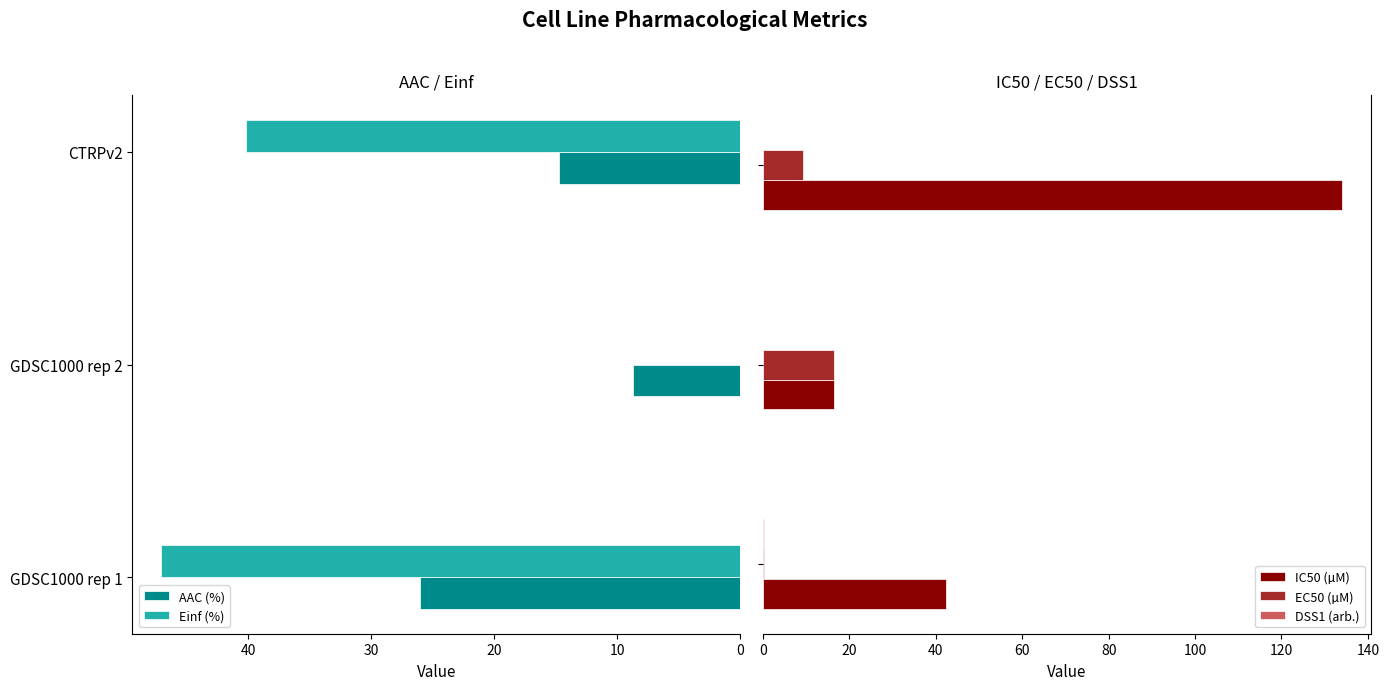

What is the sum of the Einf (%) values at CTRPv2 and GDSC1000 rep 2?

40.2